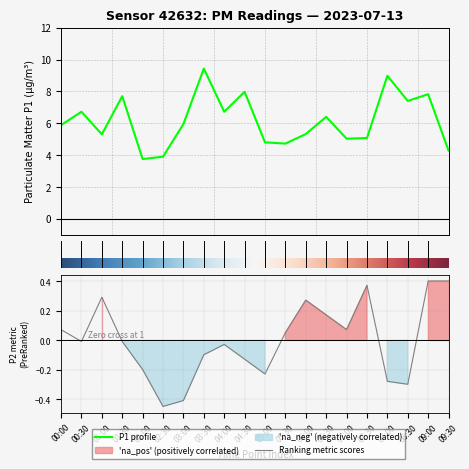

Which series has the largest total across all categories?

P1